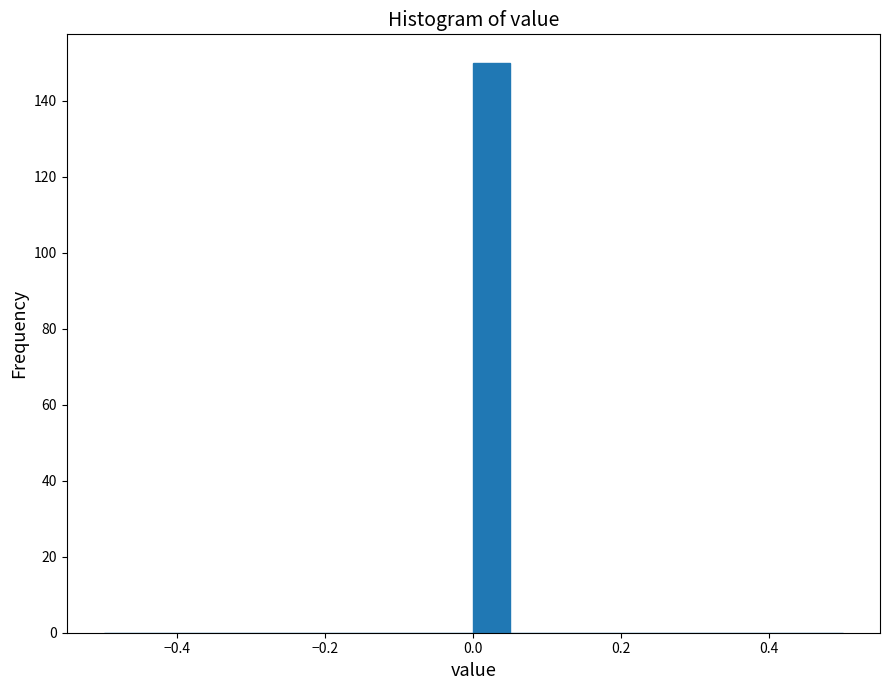

Around what value on the x-axis is the tallest bar? Give the approximate position of its centre, as read against the axis.

0.02